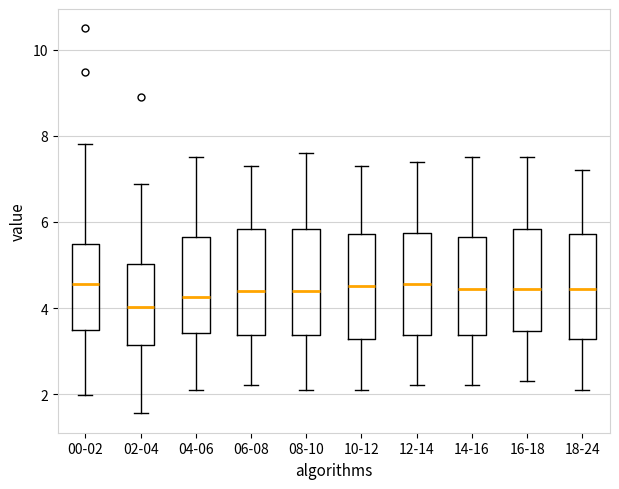

Reading left to right, transcribe this box plot: for each box, give where its median line is, the range the box spans, and where its two whiskers end, as read against the y-axis. The values are not printed on the chart, so give them approximately, as read against the axis.

00-02: median 4.6, box 3.4 to 5.4, whiskers 2.0 to 7.8
02-04: median 4.0, box 3.2 to 5.0, whiskers 1.6 to 6.8
04-06: median 4.2, box 3.4 to 5.6, whiskers 2.2 to 7.6
06-08: median 4.4, box 3.4 to 5.8, whiskers 2.2 to 7.4
08-10: median 4.4, box 3.4 to 5.8, whiskers 2.2 to 7.6
10-12: median 4.6, box 3.2 to 5.8, whiskers 2.2 to 7.4
12-14: median 4.6, box 3.4 to 5.8, whiskers 2.2 to 7.4
14-16: median 4.4, box 3.4 to 5.6, whiskers 2.2 to 7.6
16-18: median 4.4, box 3.4 to 5.8, whiskers 2.4 to 7.6
18-24: median 4.4, box 3.2 to 5.8, whiskers 2.2 to 7.2